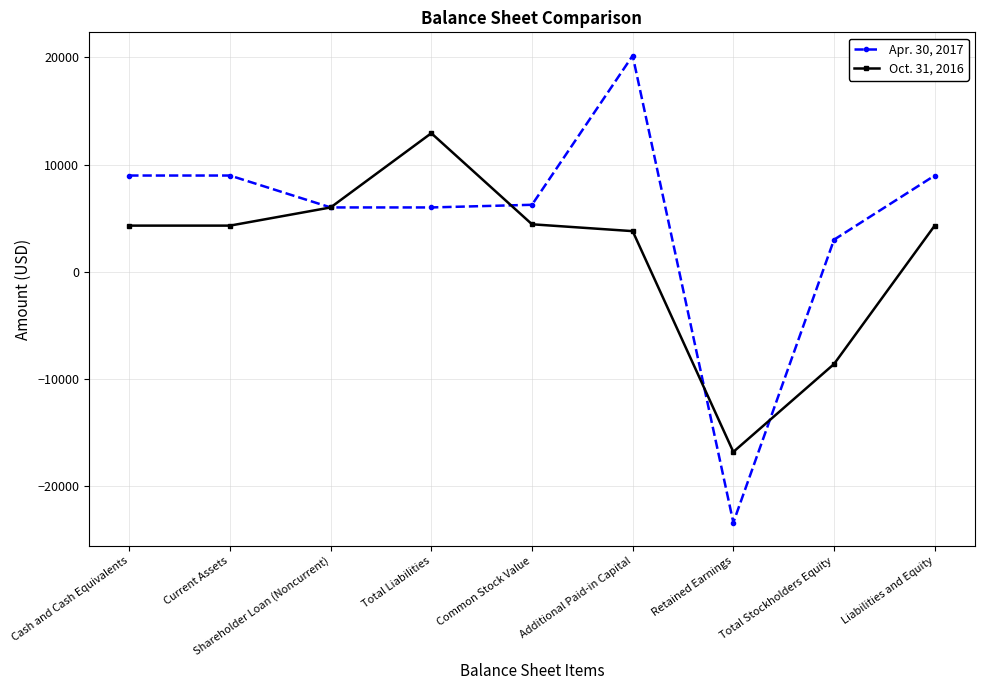

What is the sum of all Oct. 31, 2016 values?

14544